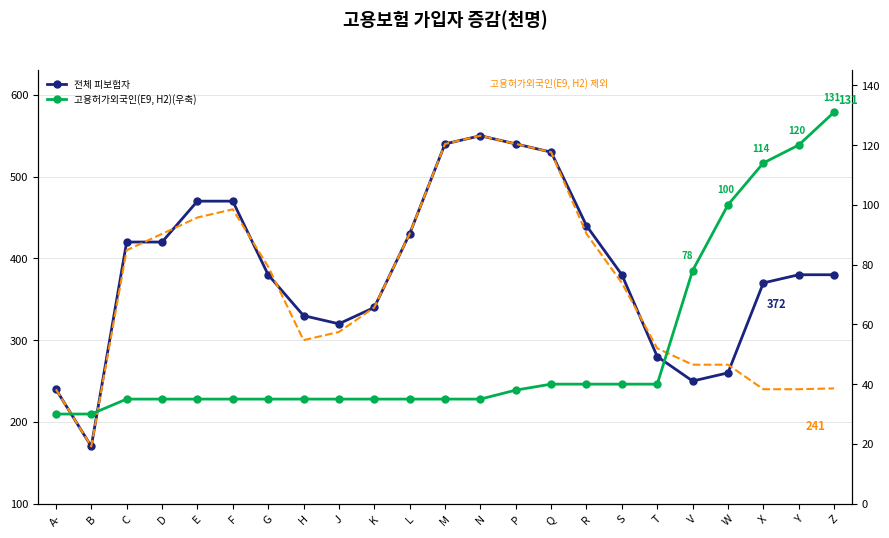

At which label does 고용허가외국인(E9, H2) 제외 reach its minimum?

B